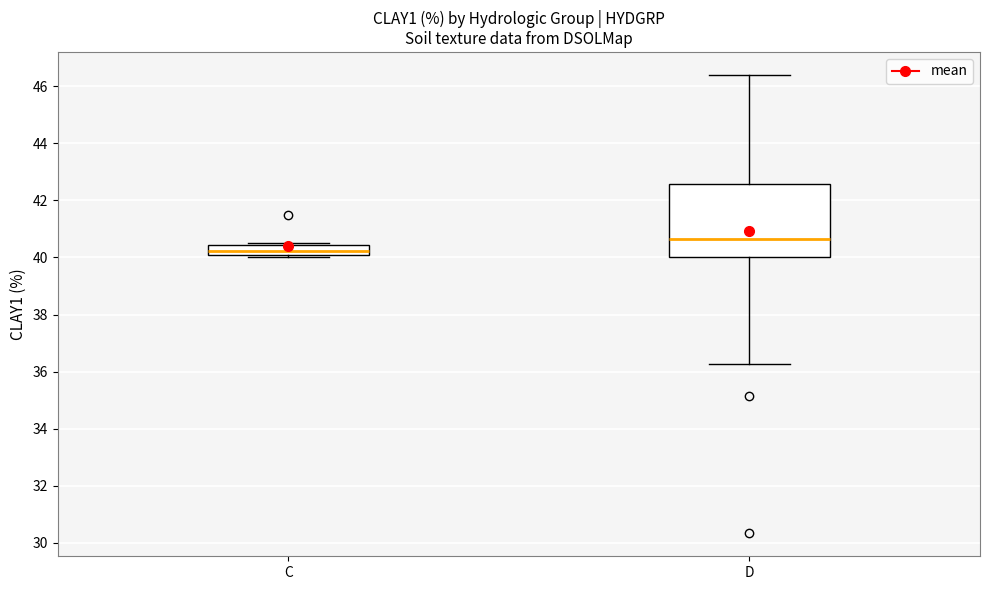

Where does the lower whisker of the box for D end on the y-axis? The values are not printed on the chart, so give them approximately, as read against the axis.

36.2